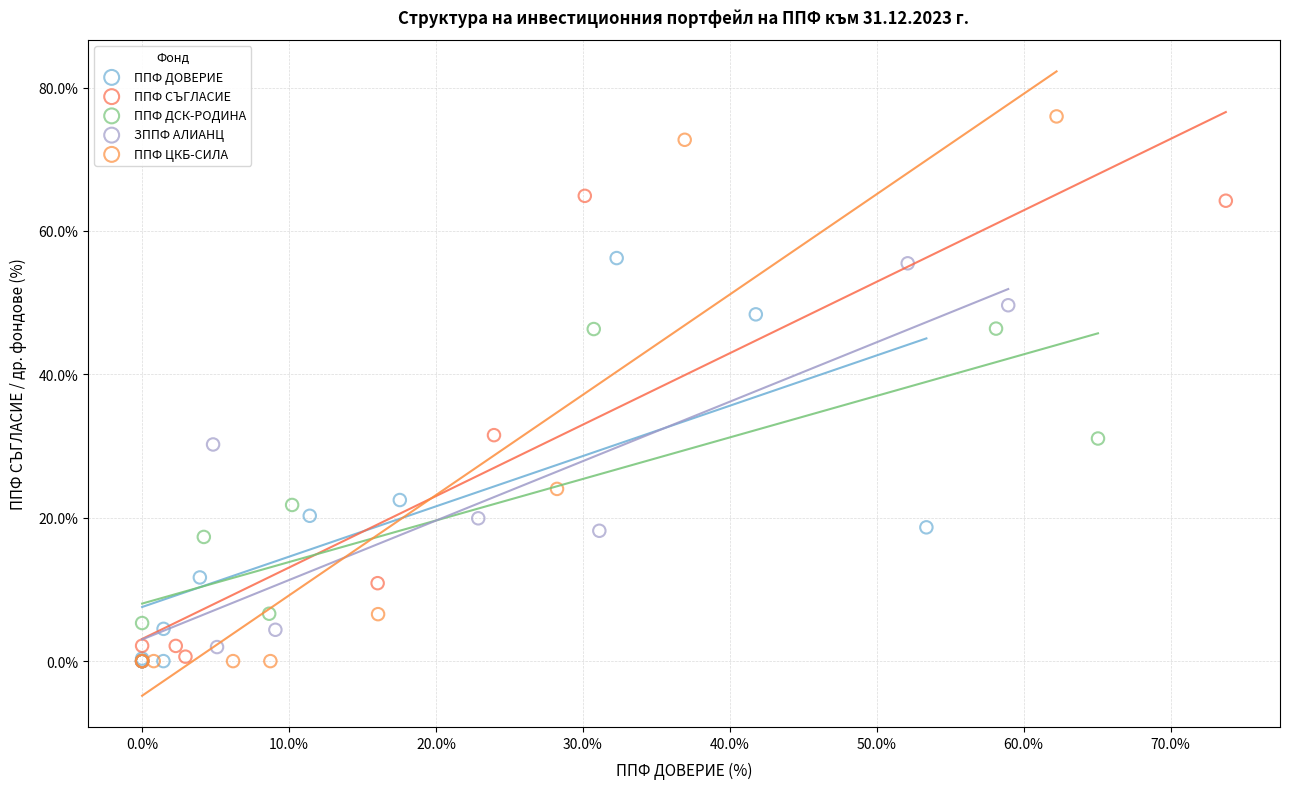

Which series has the widest spread of Y values?

ППФ ЦКБ-СИЛА